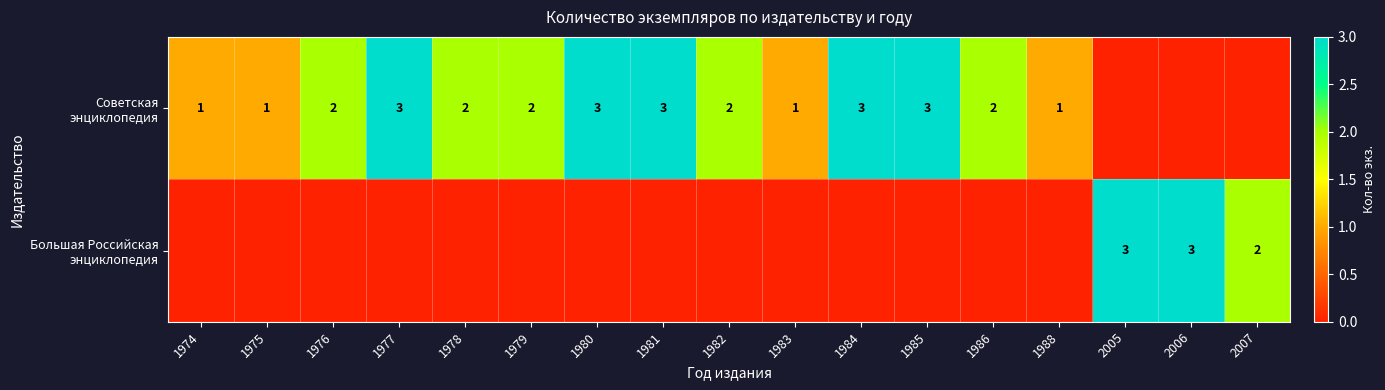

What is the maximum value shown in the chart?

3